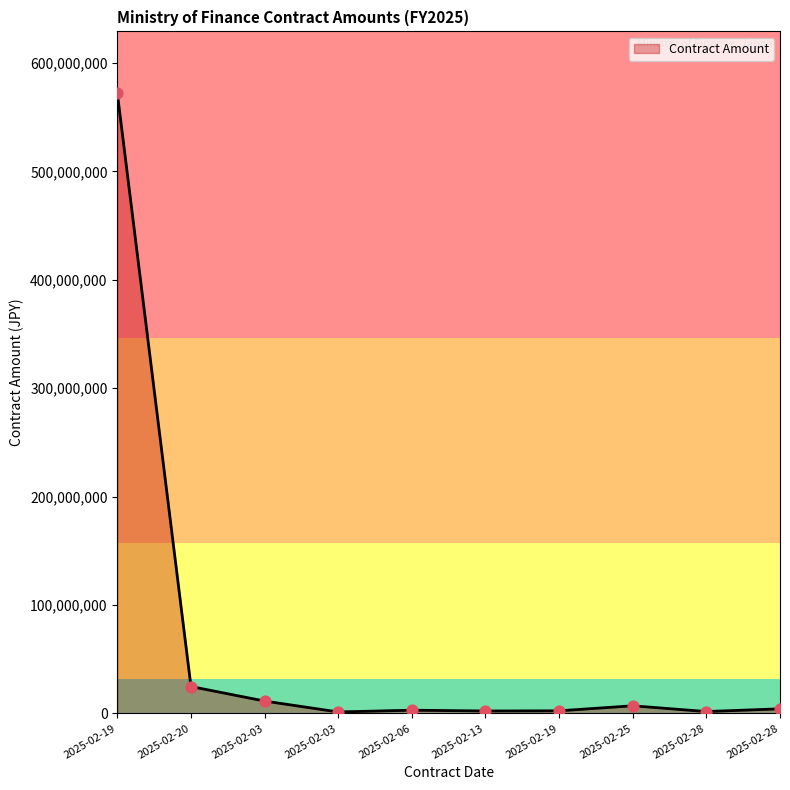

What is the ratio of the value at 2025-02-28 to the value at 2025-02-13?

1.9